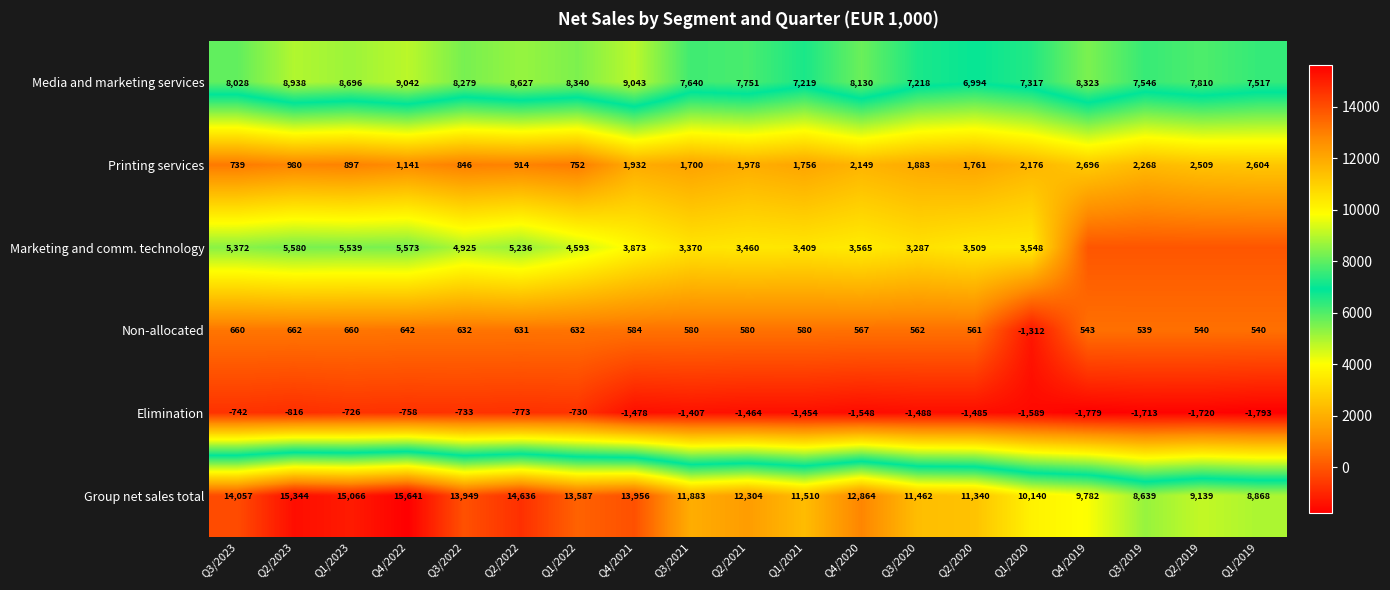

What is the total value across all series at Q4/2022?

31281